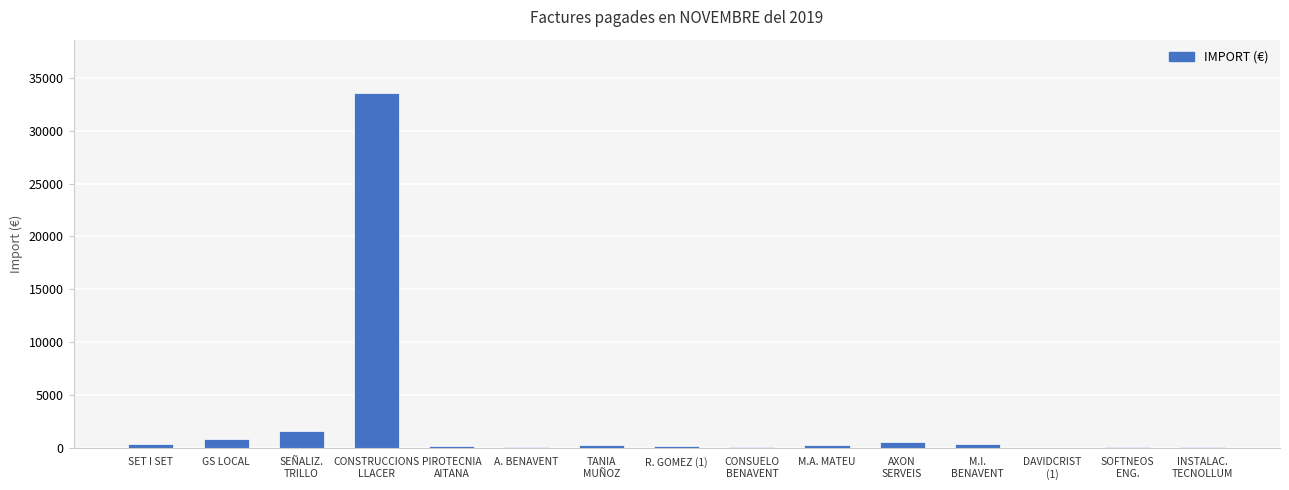

What is the greatest value displayed?

33600.6